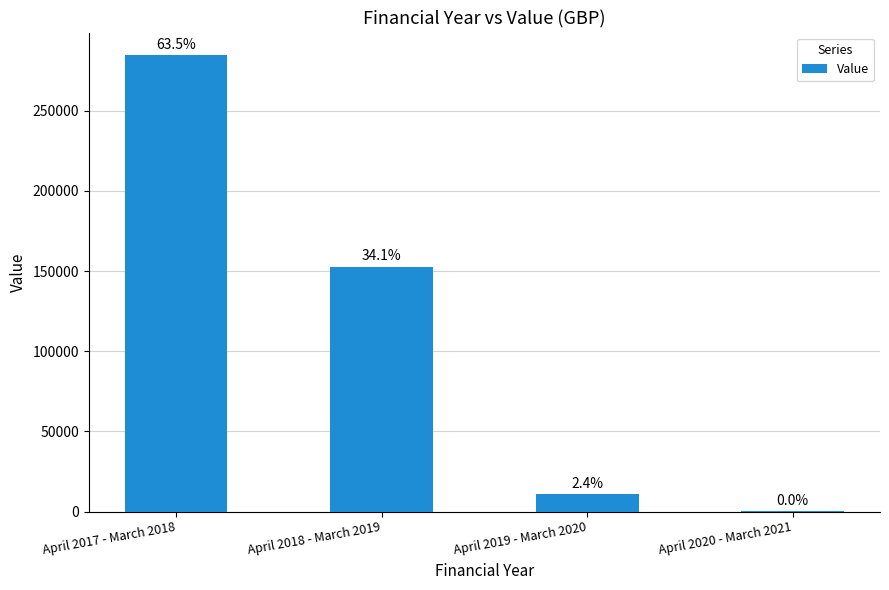

Reading right to left, extract all data points from this chart.

132	10675	152744	284513